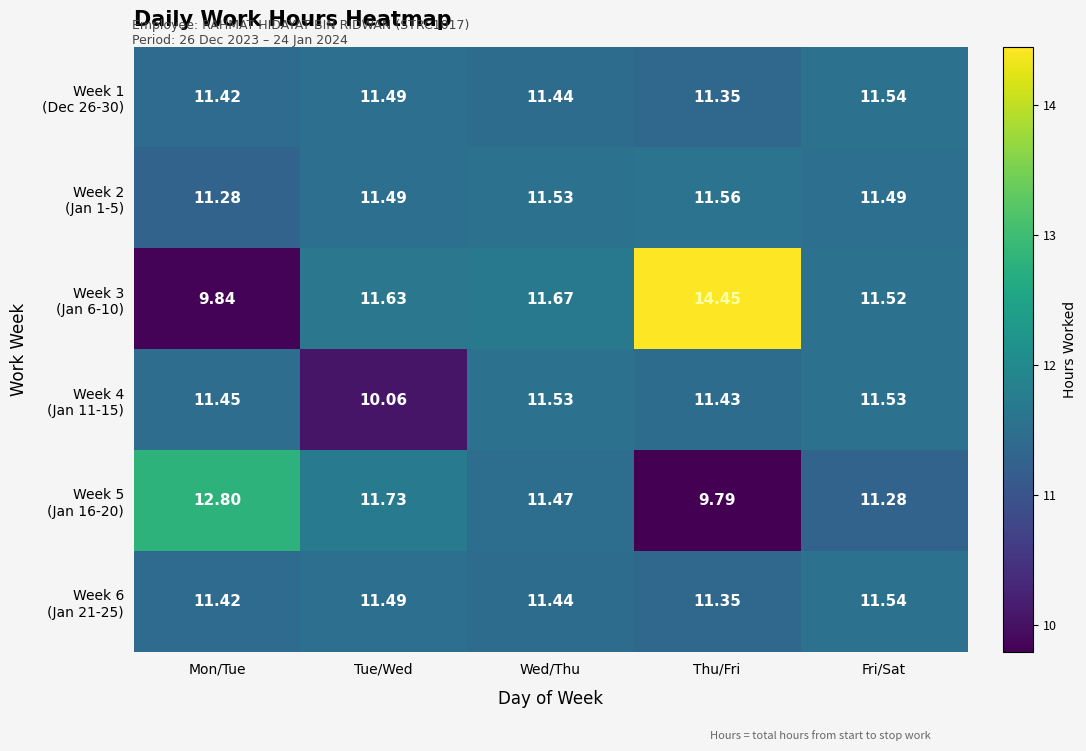

At which category is the sum across all series the highest?

Thu/Fri